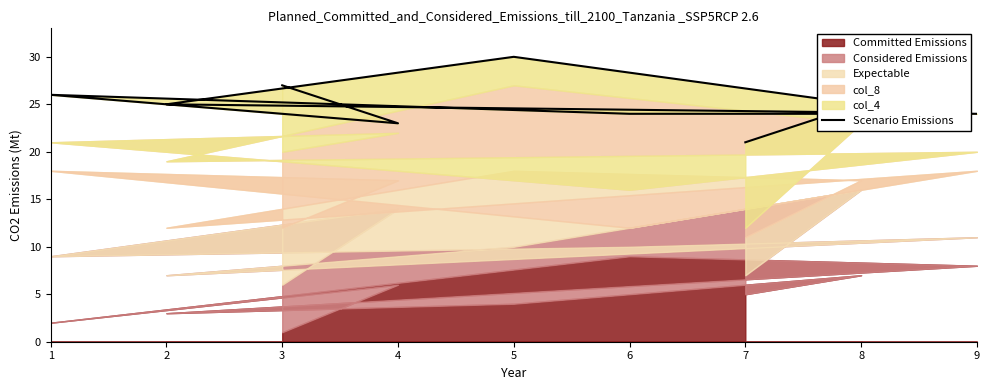

How many points are higher than both their immediate neighbors (excluding endpoints)?

2